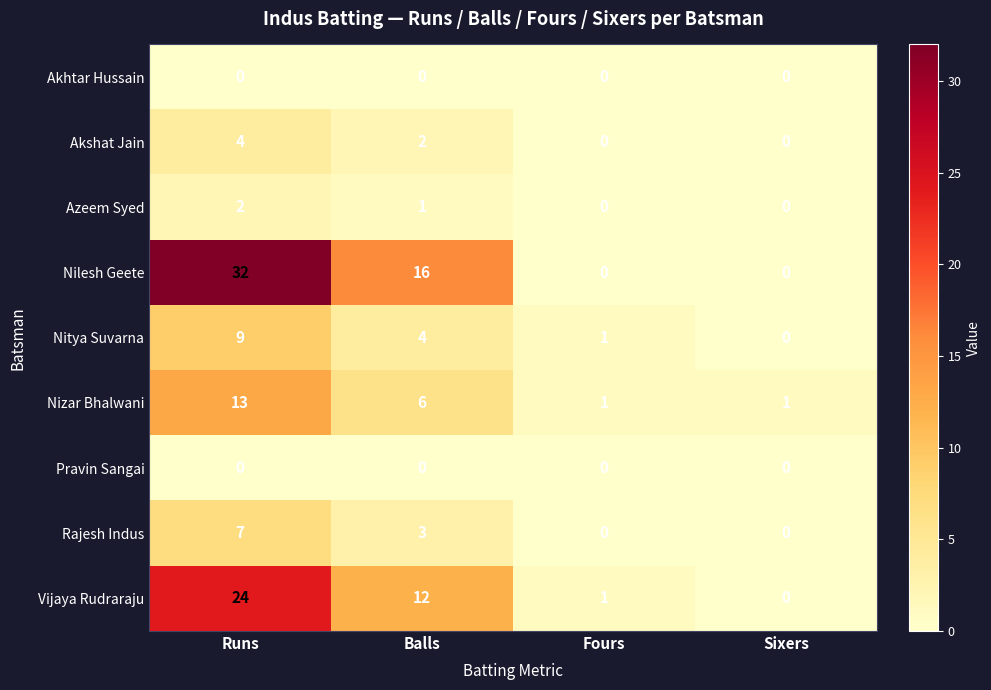

What is the greatest value displayed?

32